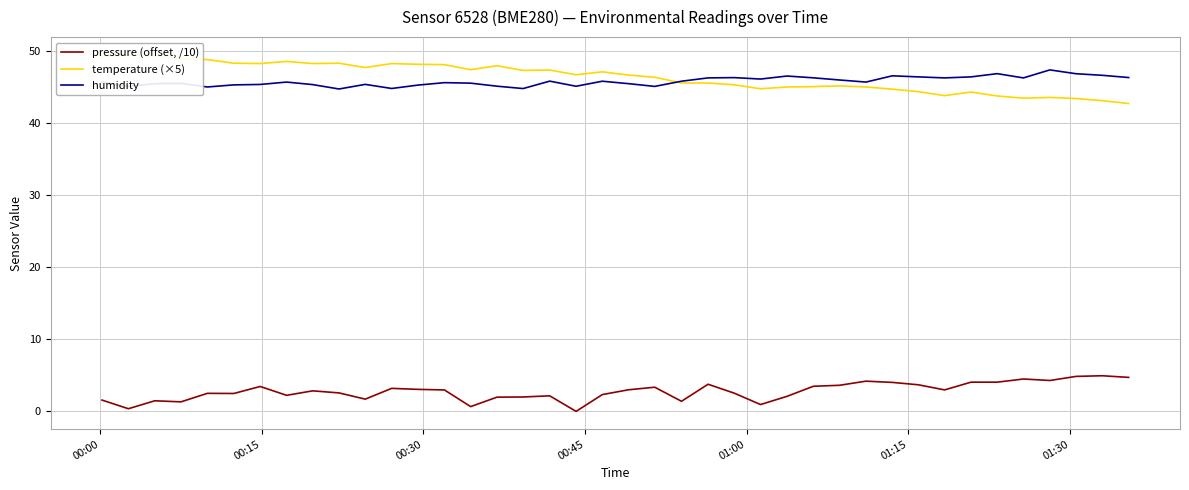

True or false: humidity and pressure (offset, /10) intersect in this chart.

False